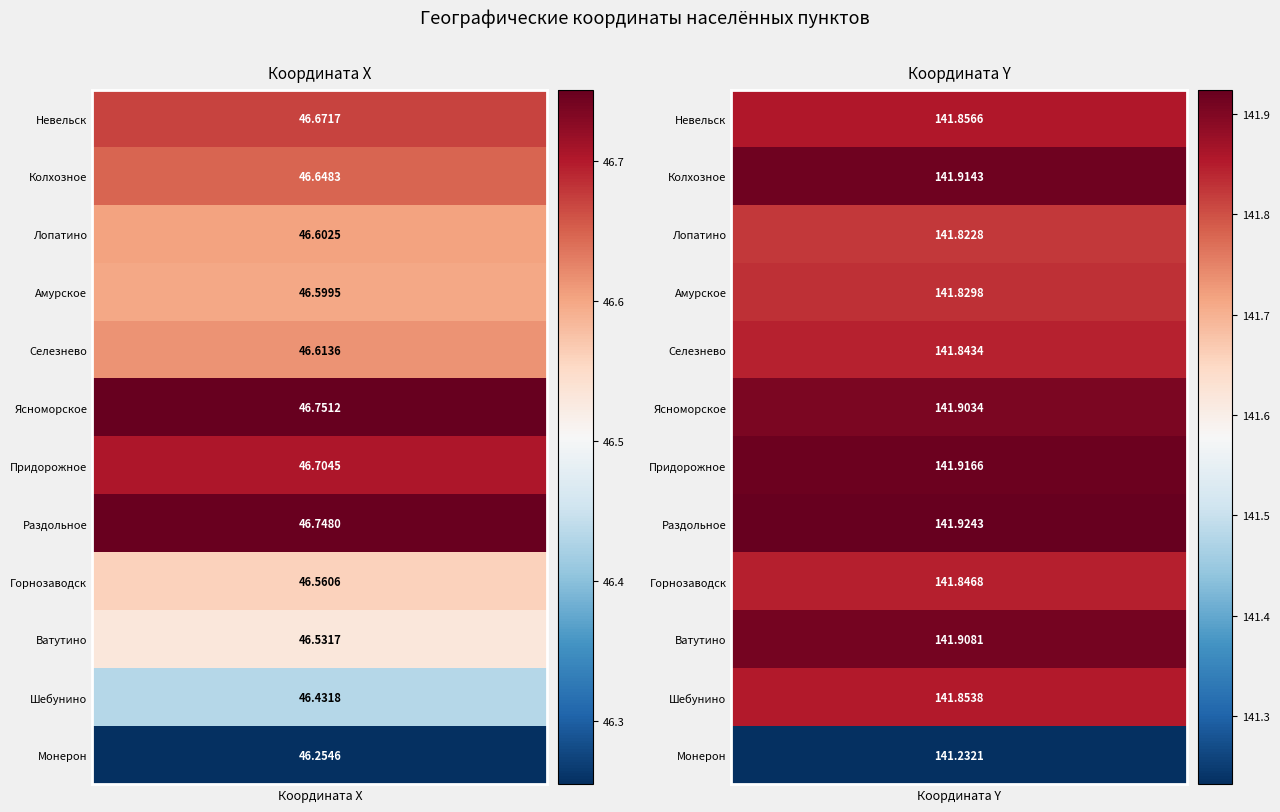

What is the difference between the maximum and minimum values in the Придорожное series?

95.2